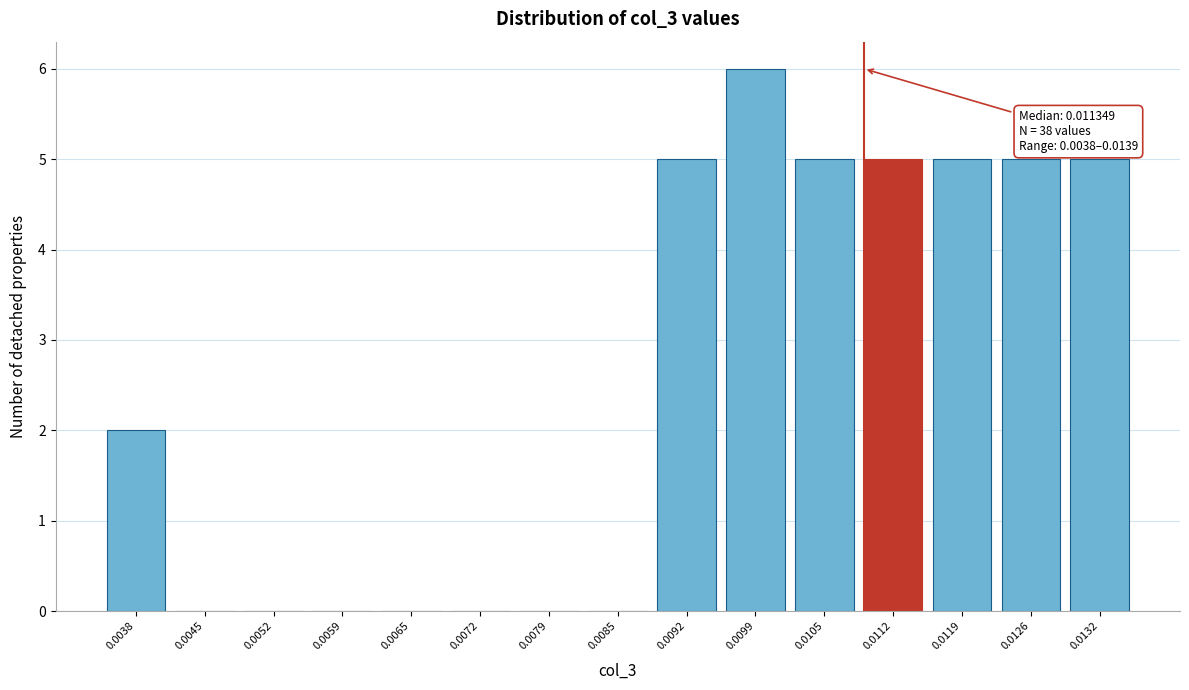

Reading right to left, extract all data points from this chart.

0.0132=5	0.0126=5	0.0119=5	0.0112=5	0.0105=5	0.0099=6	0.0092=5	0.0085=0	0.0079=0	0.0072=0	0.0065=0	0.0059=0	0.0052=0	0.0045=0	0.0038=2